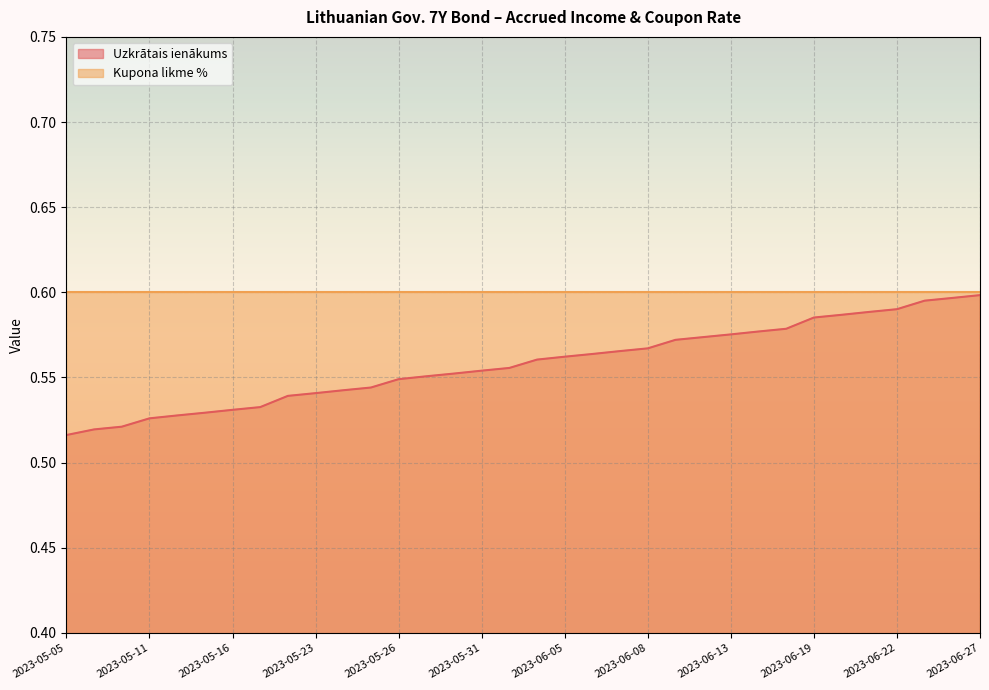

What is the label of the 15th point from the left?

2023-05-30